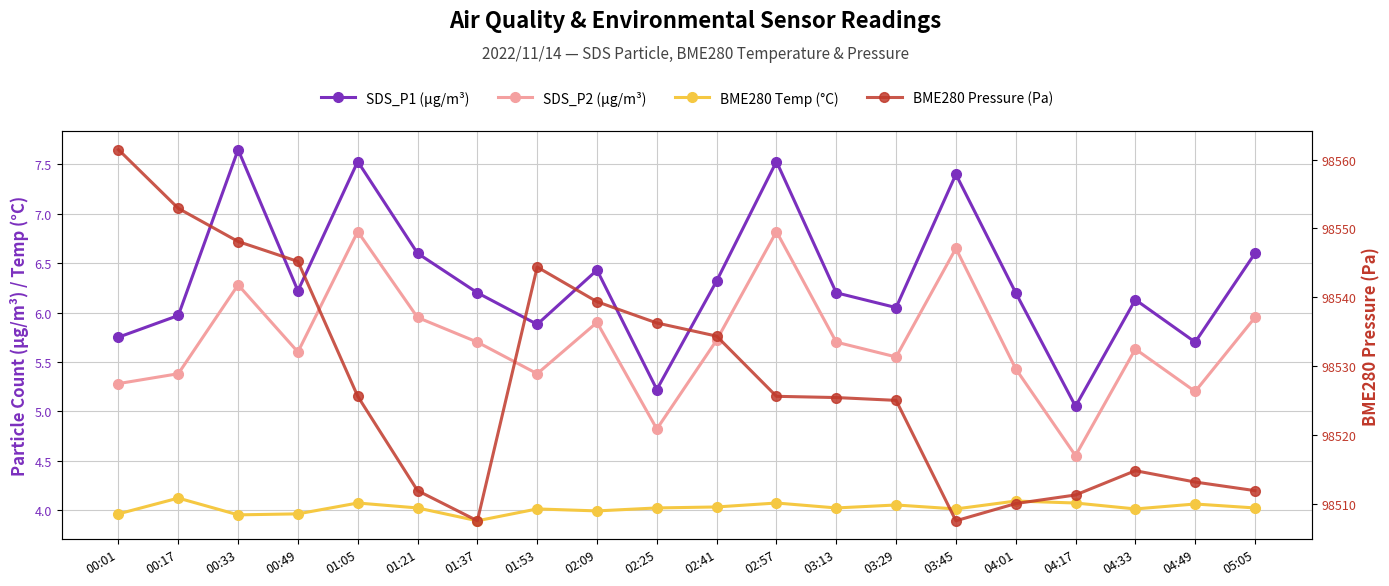

What is the label of the 8th point from the right?

03:13